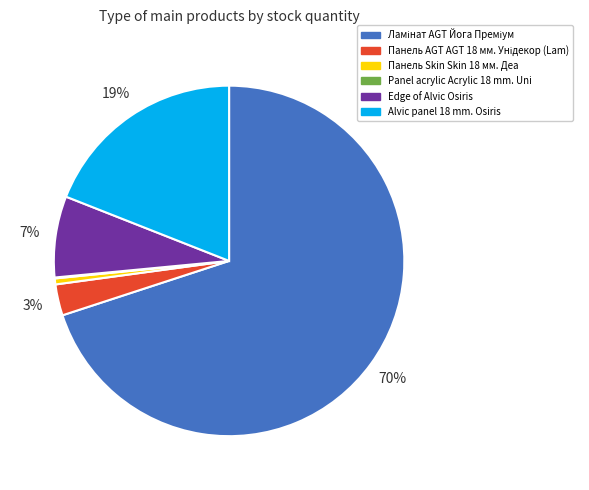

What percentage is the Alvic panel 18 mm. Osiris slice, to the nearest percent?

19%